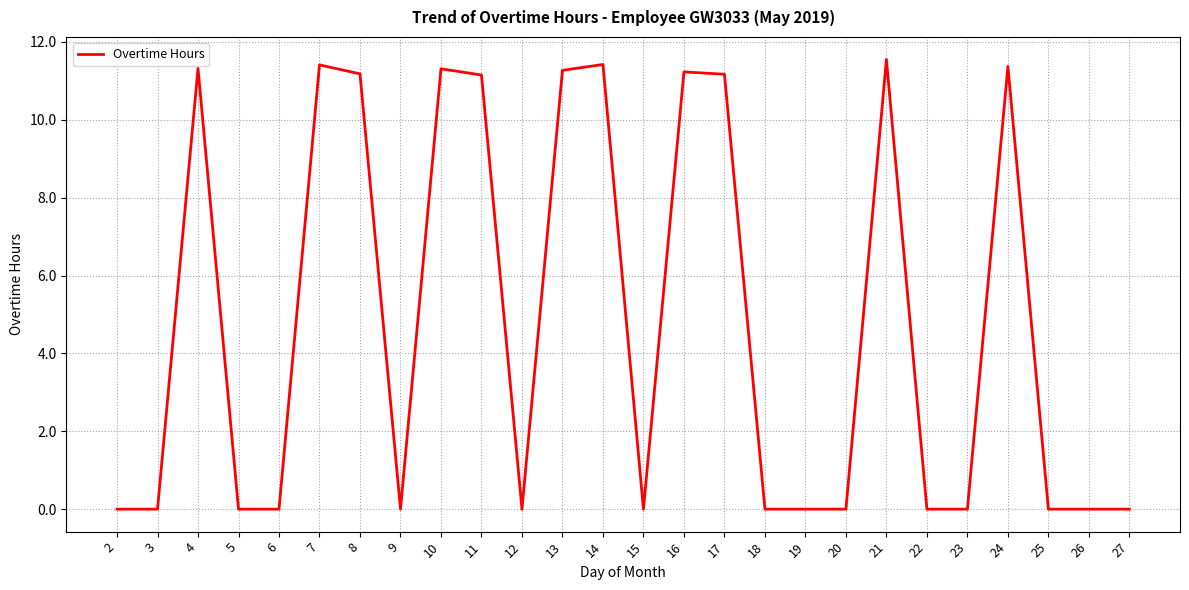

At which category does the data reach its first local peak?

4